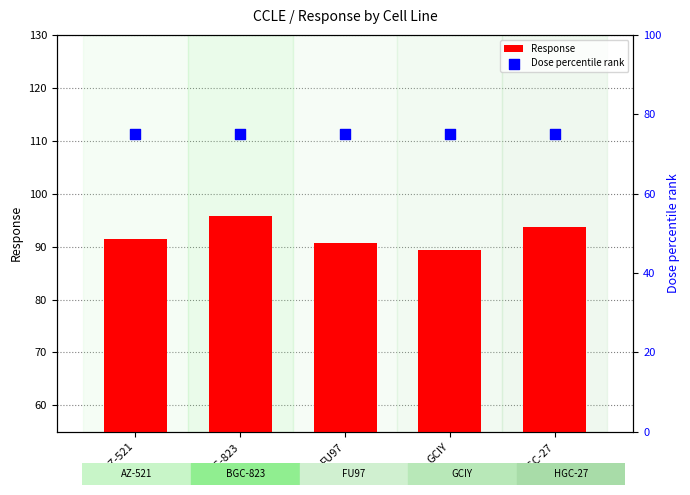

What are all the series names shown in the legend?

Response, Dose percentile rank